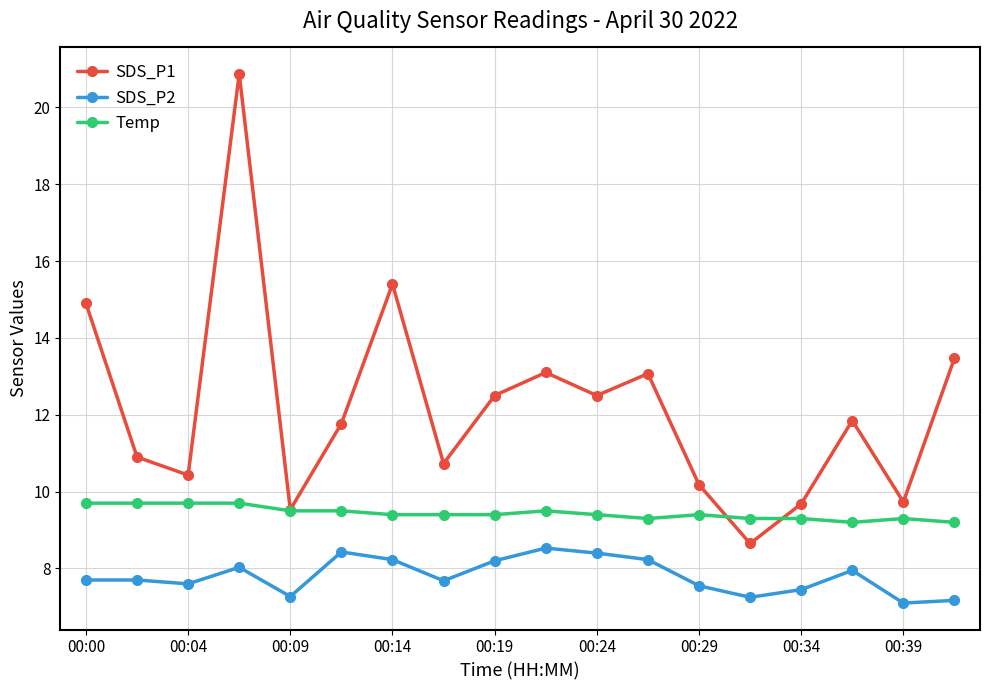

True or false: Temp and SDS_P2 intersect in this chart.

False